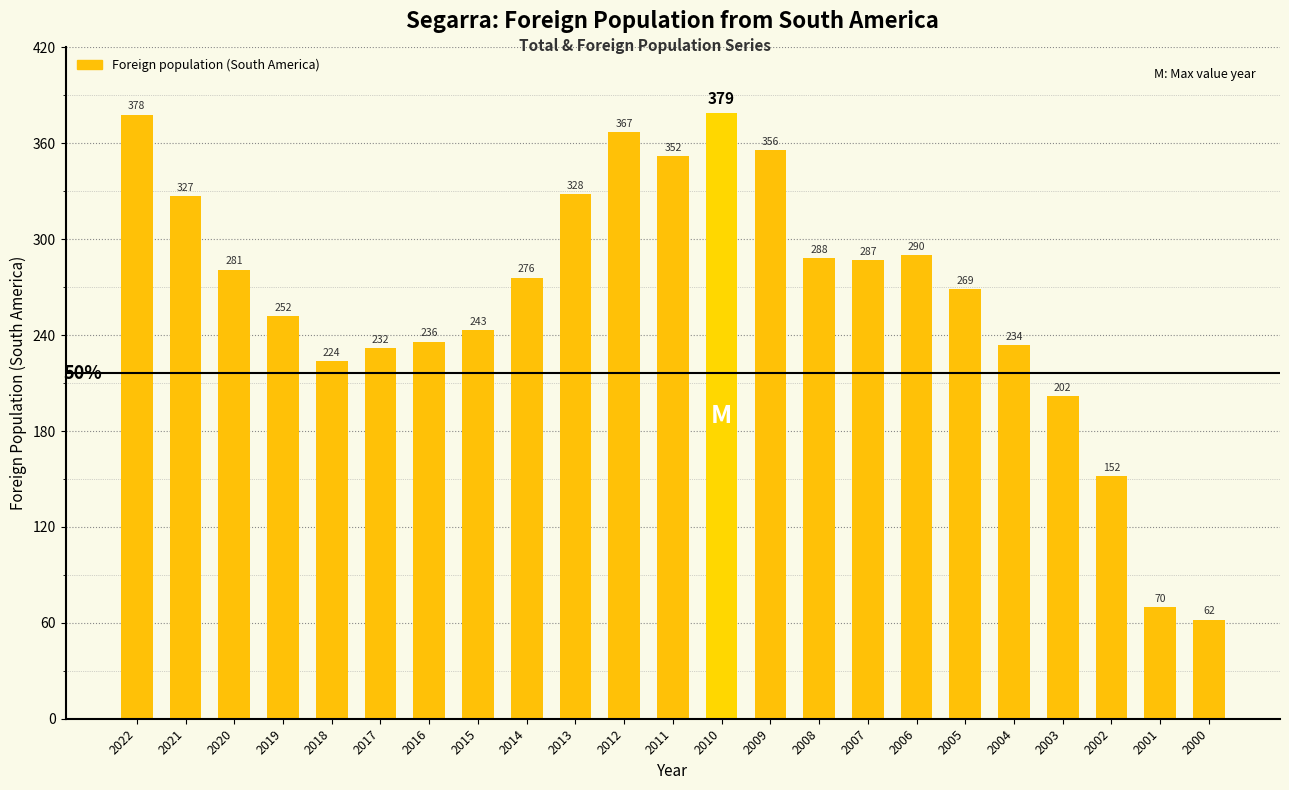

Where is the data nearest to the value 220?

2018